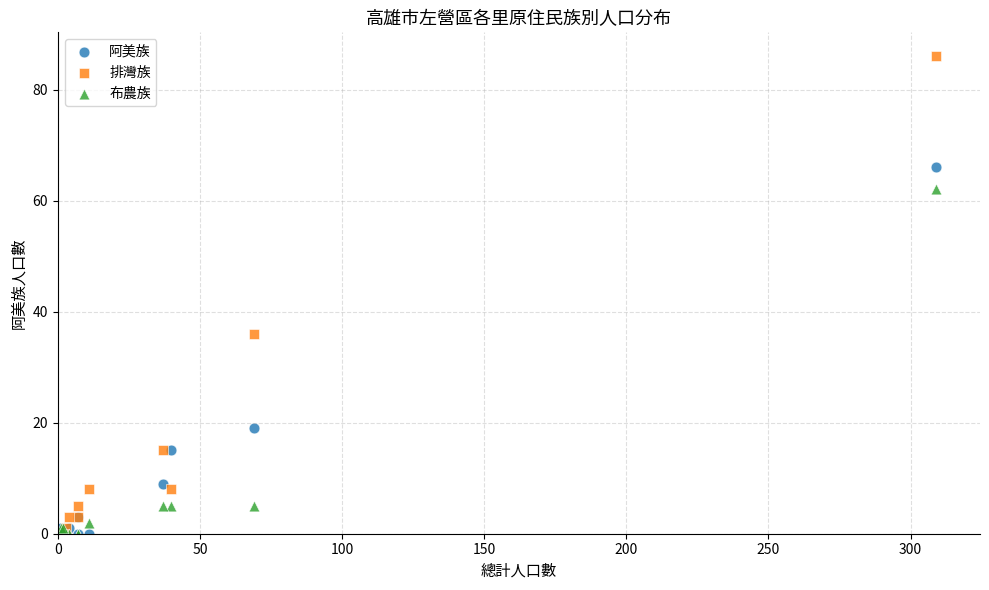

In the 阿美族 series, what Y value is closest to 33?

19